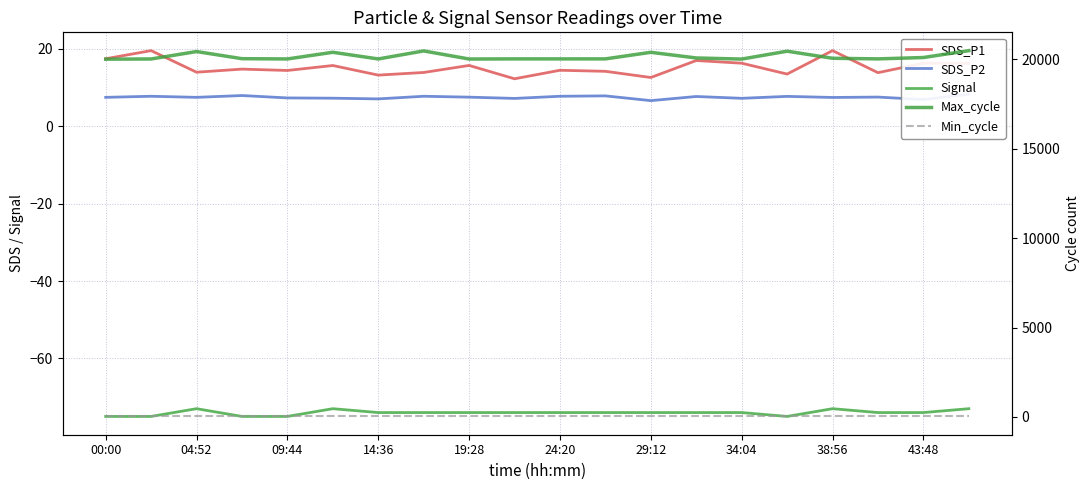

At which label is Min_cycle closest to 28?

00:00